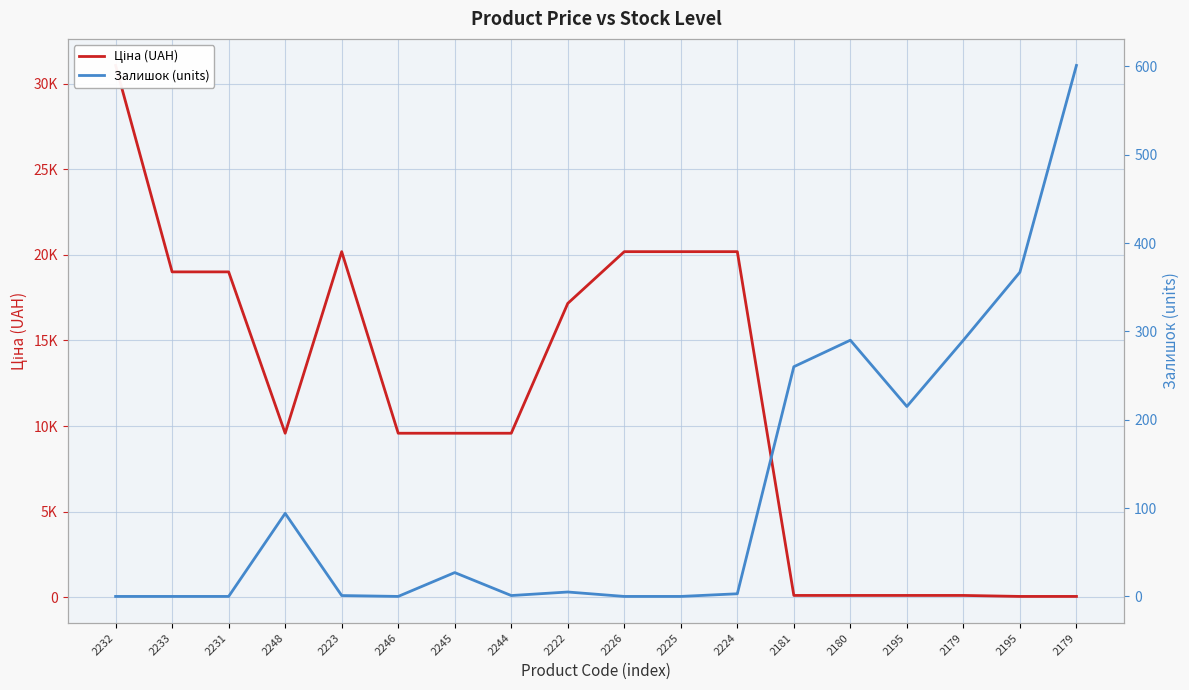

Between 2231 and 2179, which series saw the biggest shift?

Ціна (UAH)